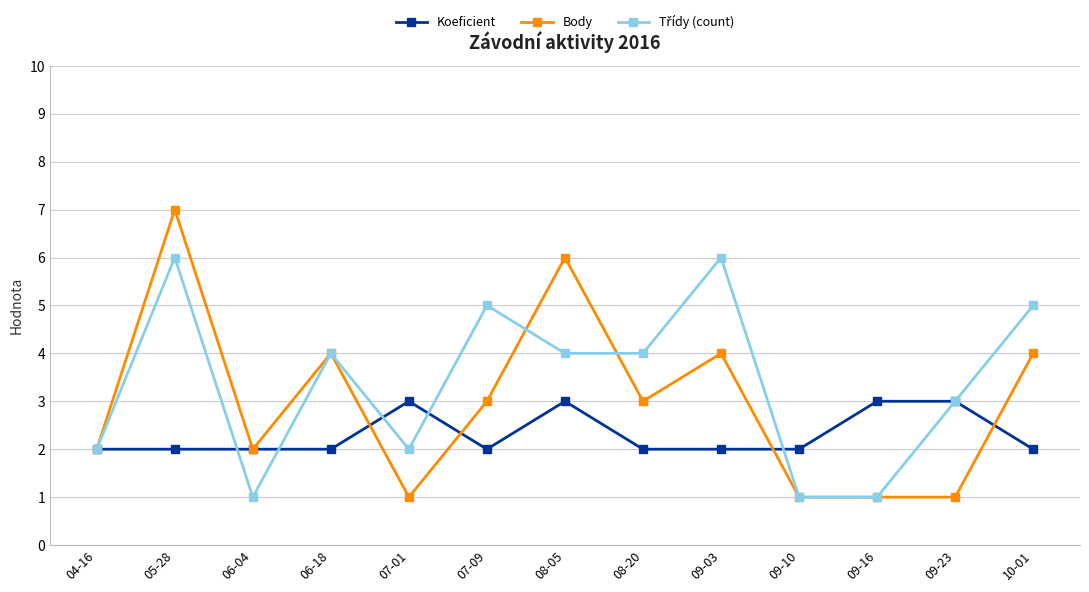

What is the maximum value shown in the chart?

7